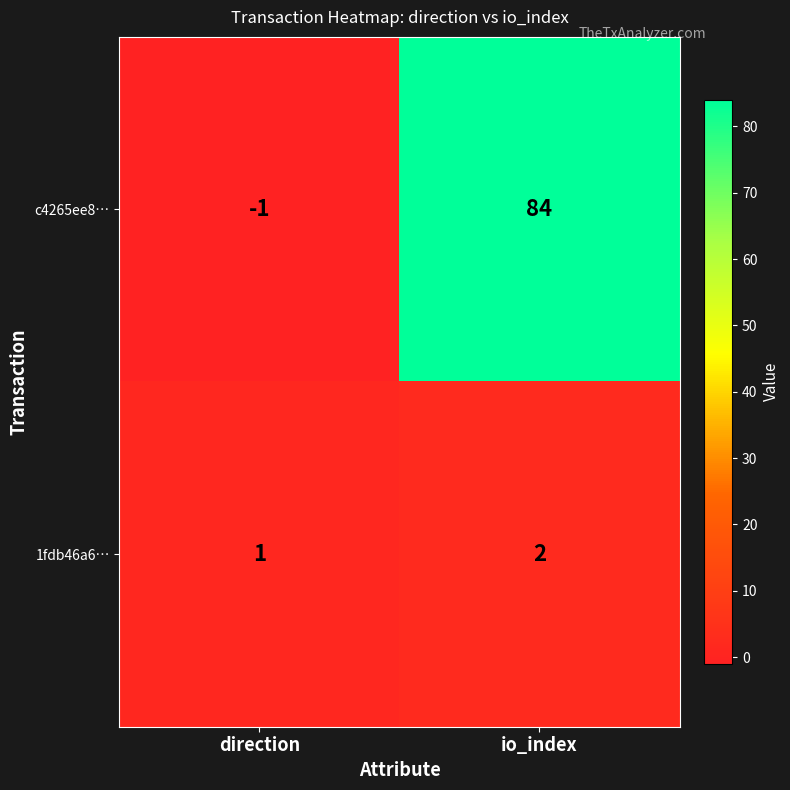

How many data points does each series have?

2